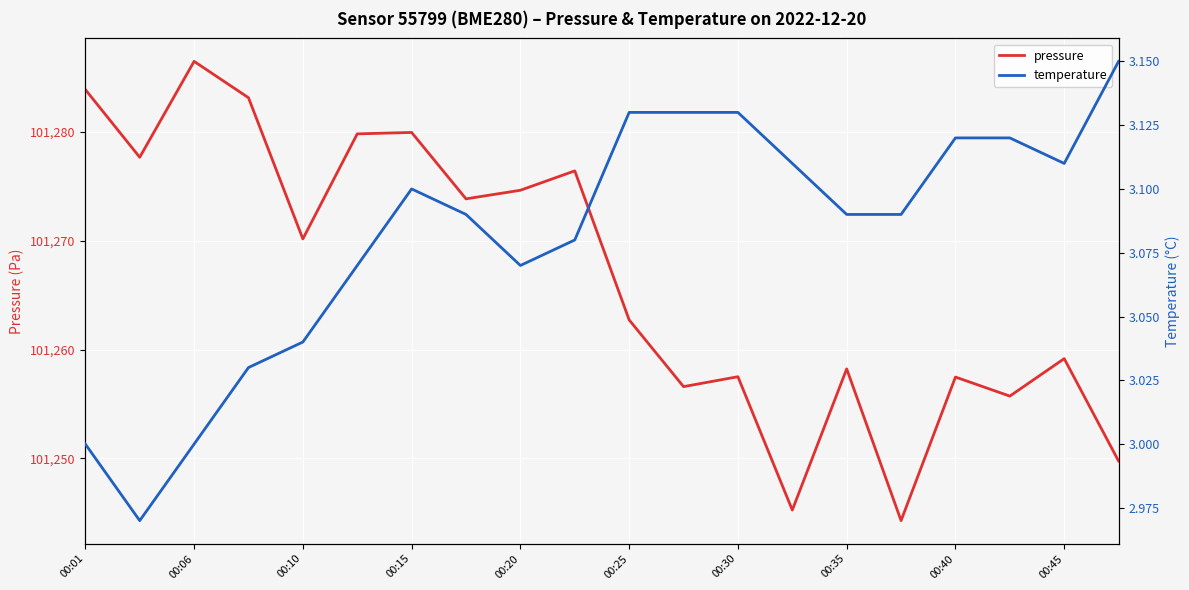

The pressure series shows 48917.6 at 00:25. True or false?

False